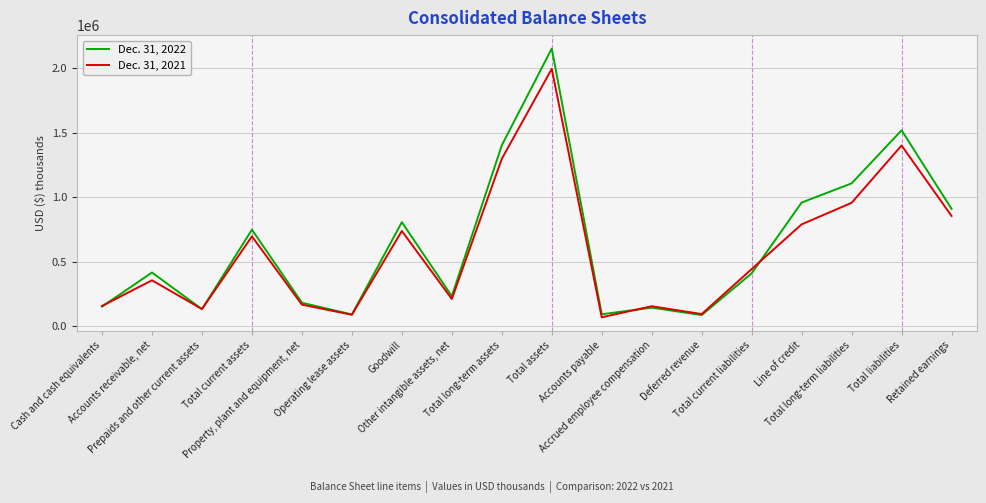

List the series in order of their peak value, highest first.

Dec. 31, 2022, Dec. 31, 2021